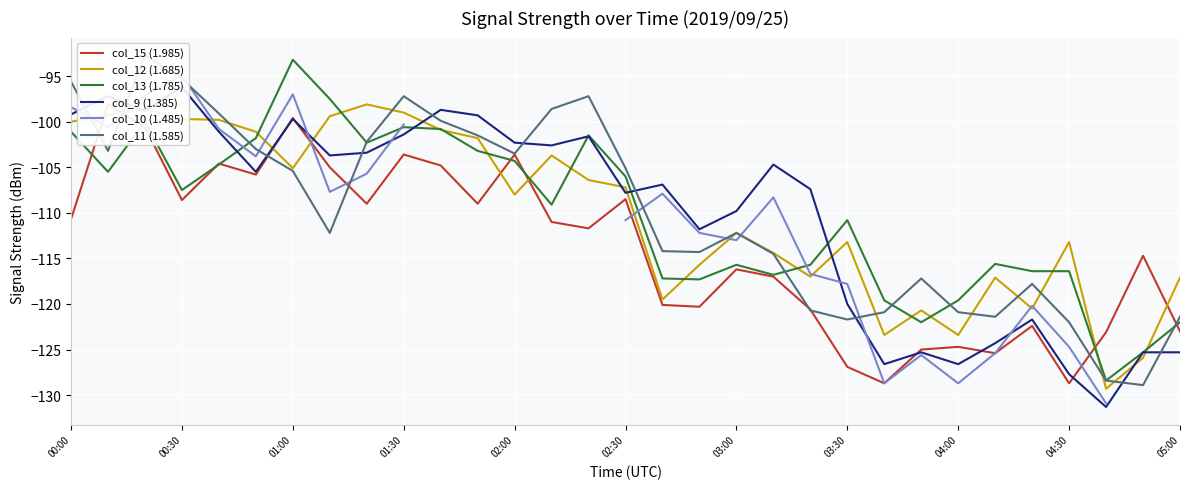

What is the lowest value of the col_13 (1.785) series?

-128.4